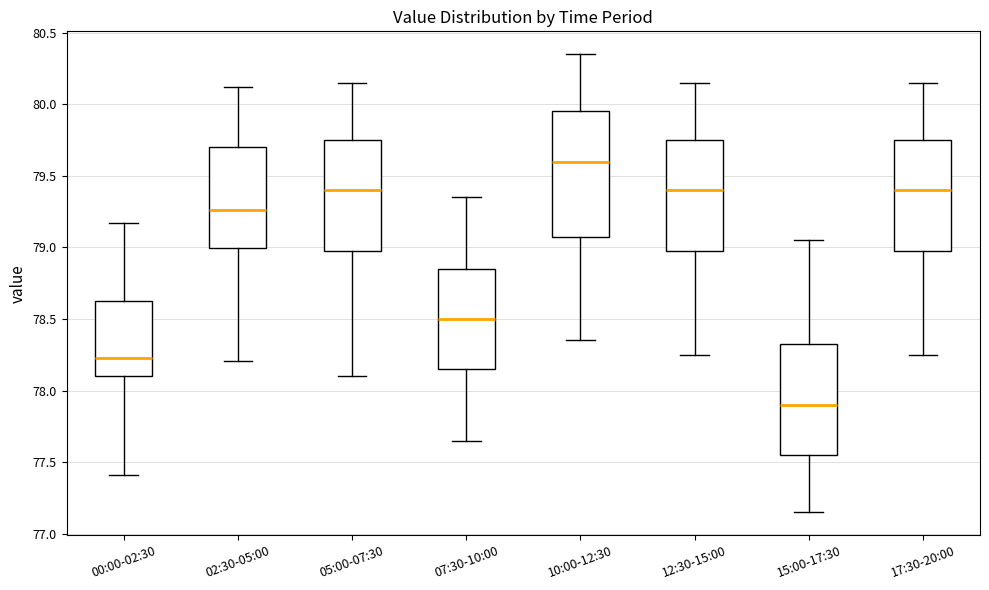

Where does the median line of the box for 07:30-10:00 sit on the y-axis? The values are not printed on the chart, so give them approximately, as read against the axis.

78.50